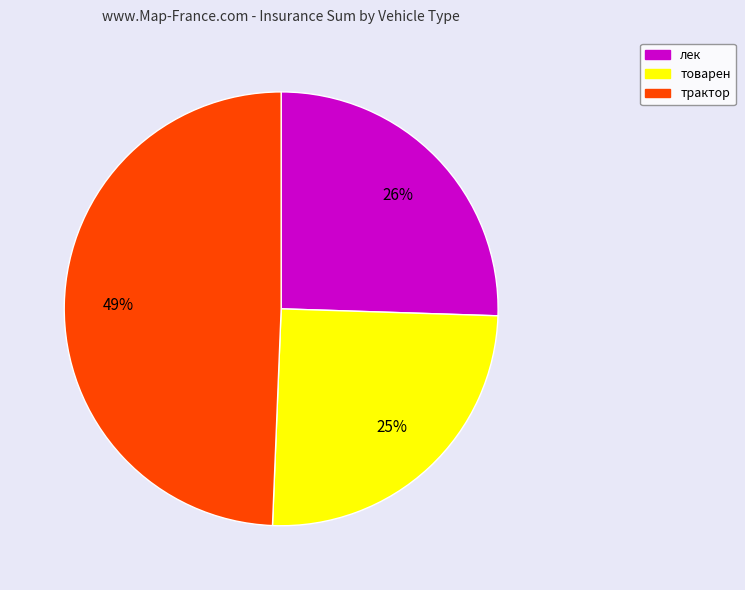

Does any single category account for the majority?

No